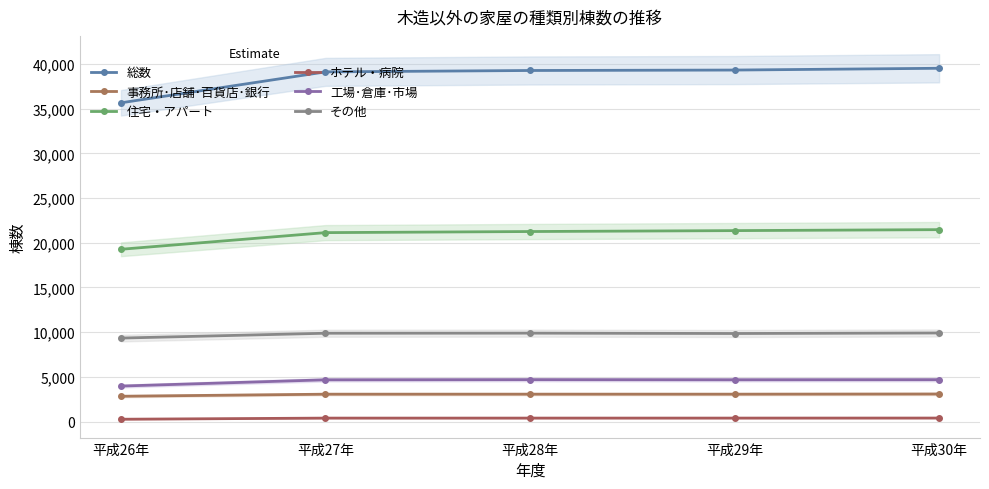

True or false: その他 and ホテル・病院 intersect in this chart.

False